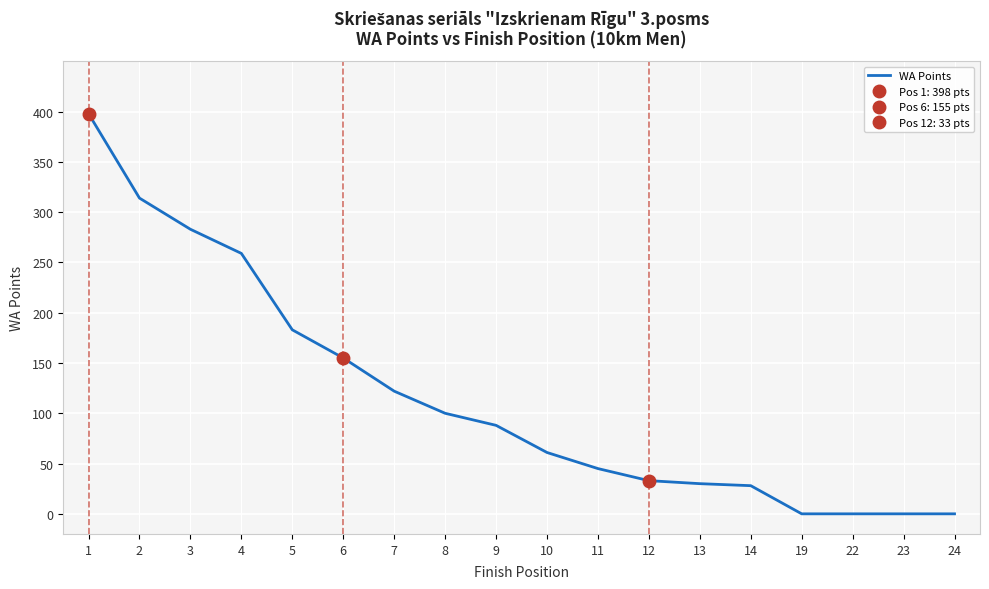

Where does the data first go above 88?

1